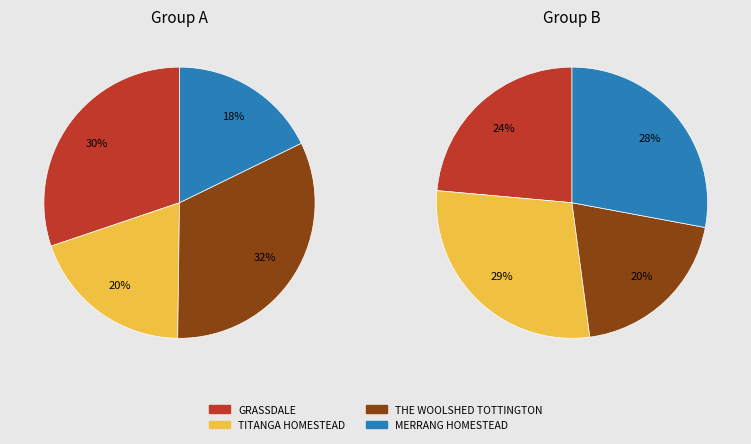

Is 3 the majority of the pie?

No